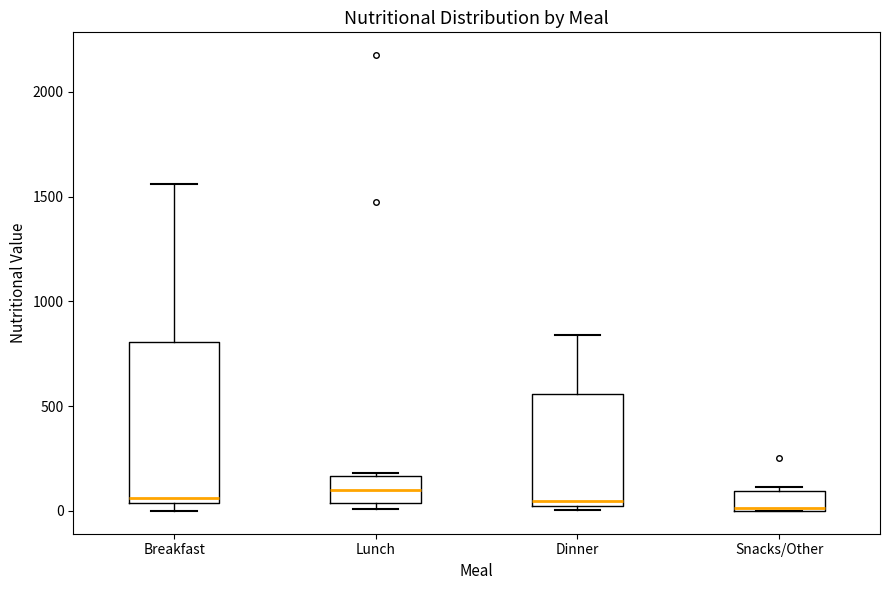

Where does the median line of the box for Dinner sit on the y-axis? The values are not printed on the chart, so give them approximately, as read against the axis.

50